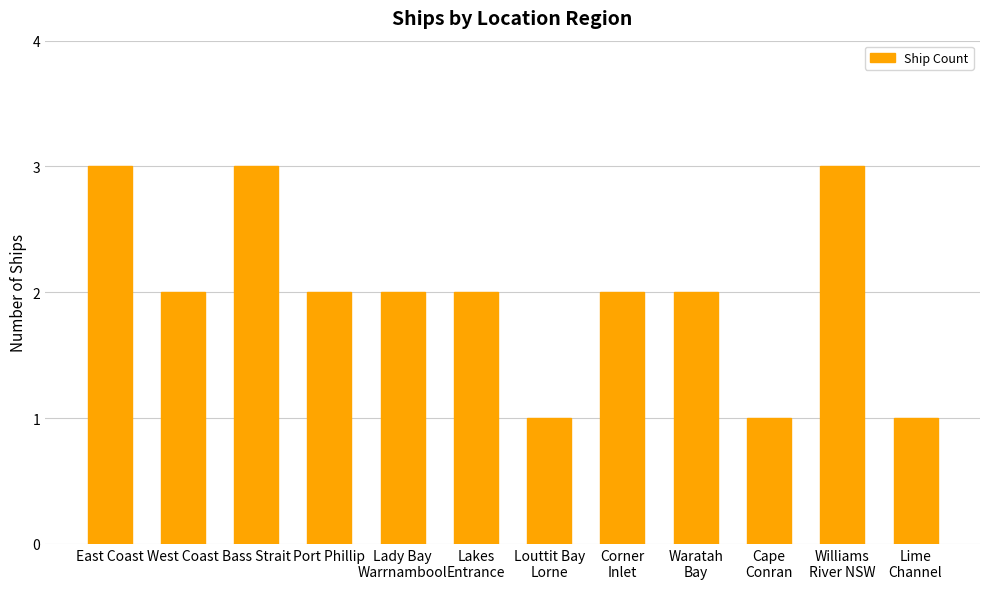

Count the number of data series in this chart.

1